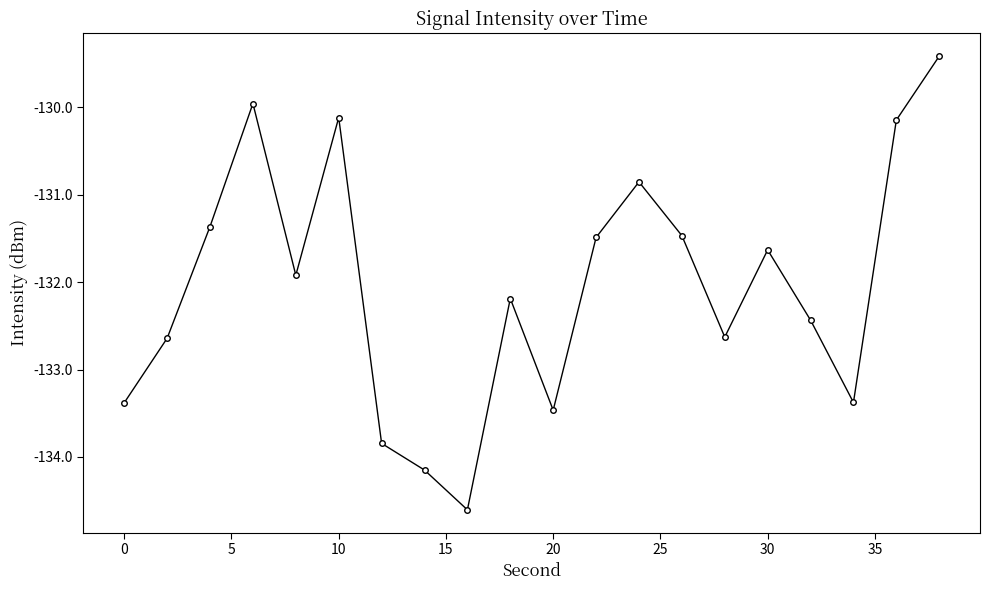

How many interior local valleys (lower than both neighbors) does the data have?

5